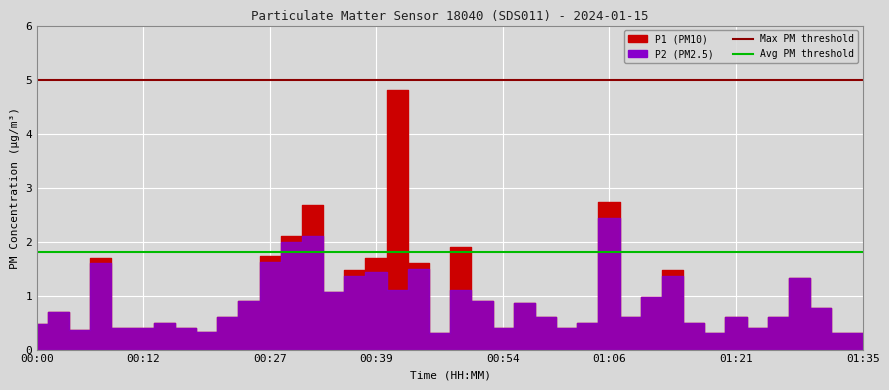

Read the Avg PM threshold value at 00:12.

1.8